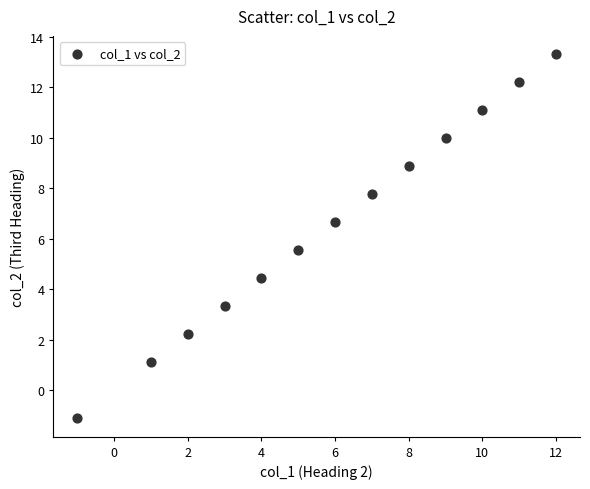

What is the range of Y values (max minus min)?

14.4